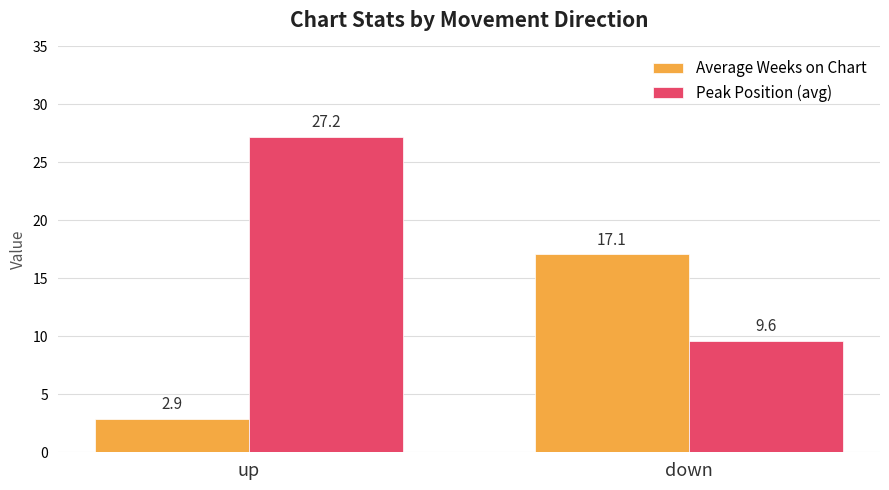

Rank the series at down from lowest to highest value.

Peak Position (avg), Average Weeks on Chart